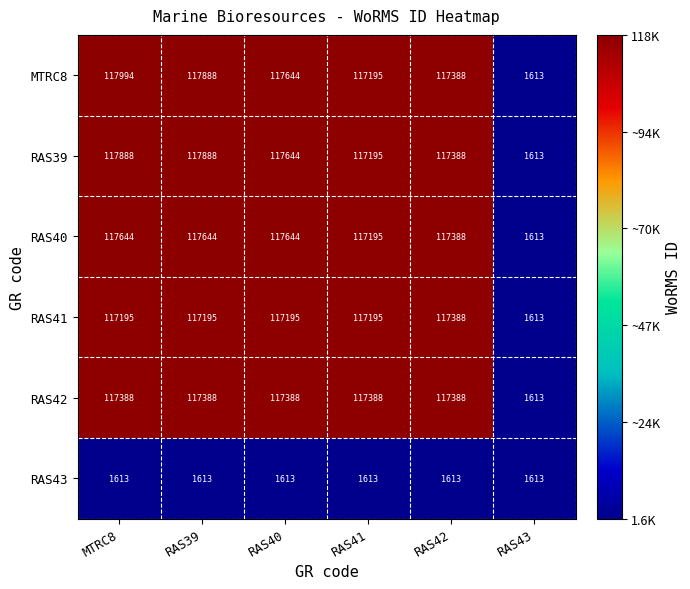

What is the sum of all RAS41 values?

587781